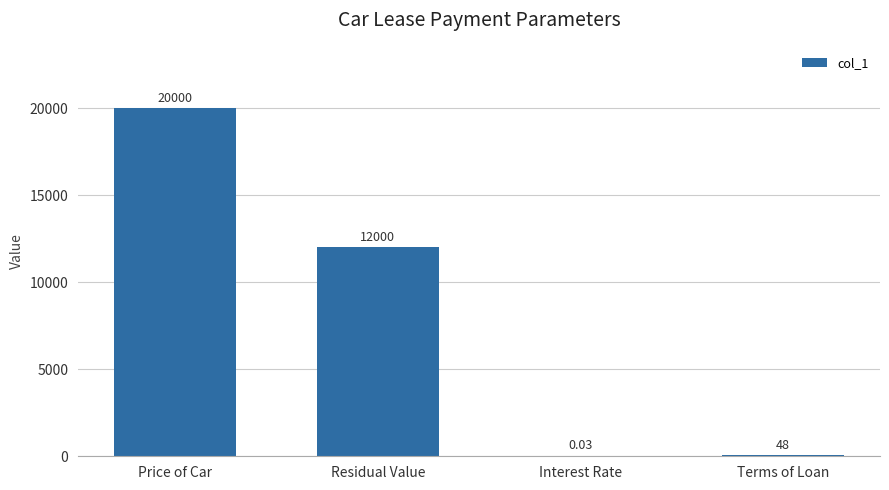

What is the average value?

8020